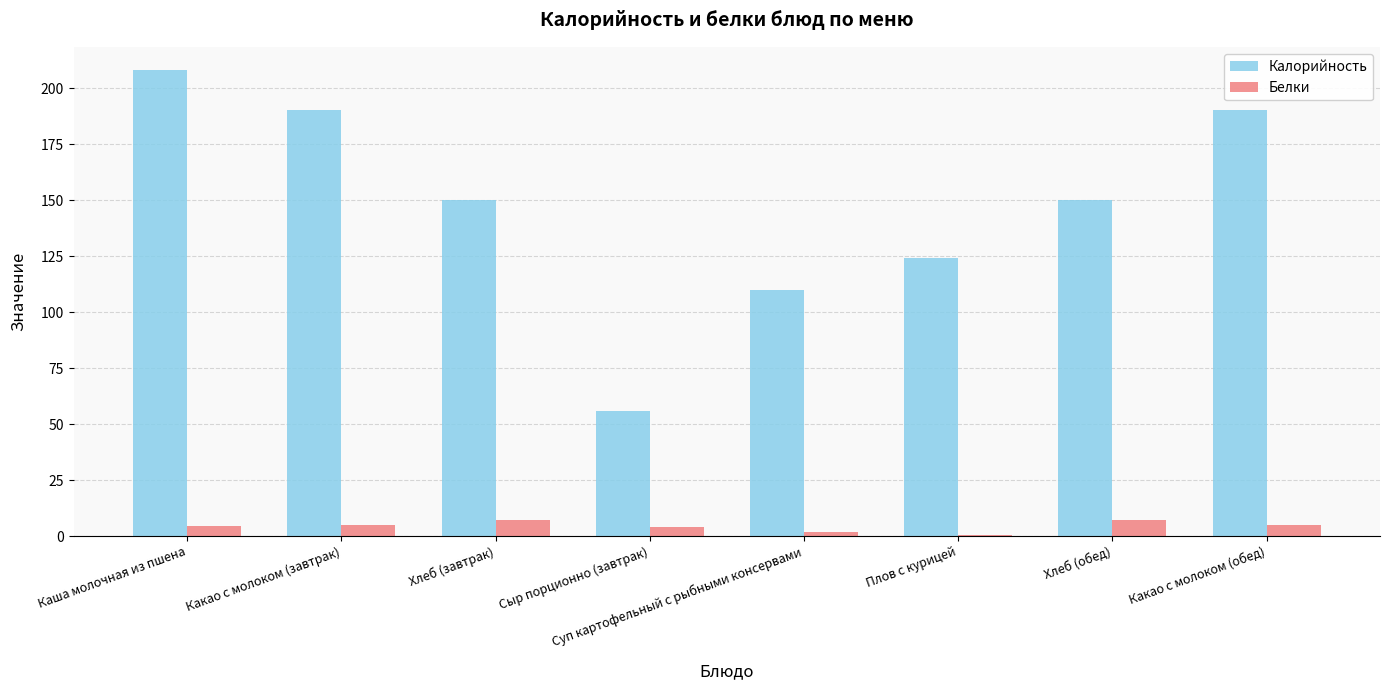

How many distinct data groups are displayed?

2